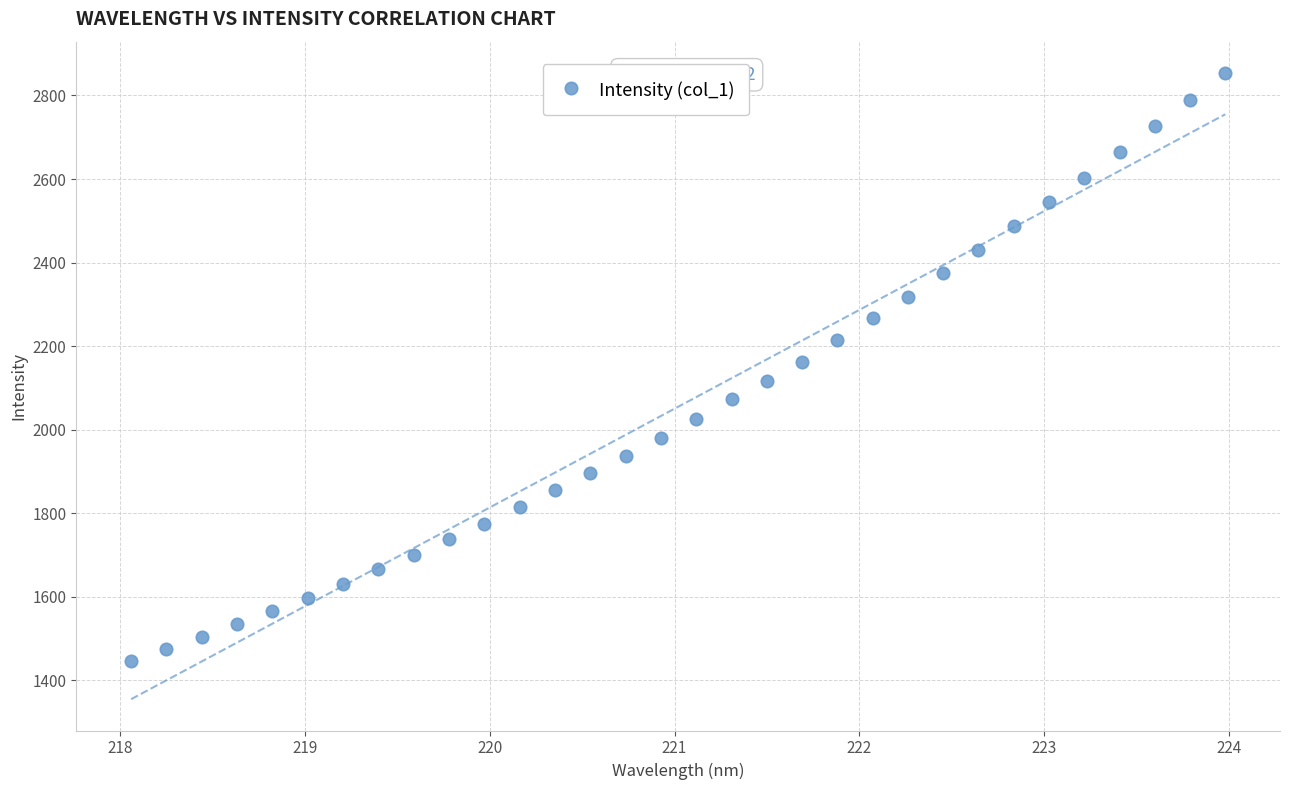

What is the range of Y values (max minus min)?

1406.6